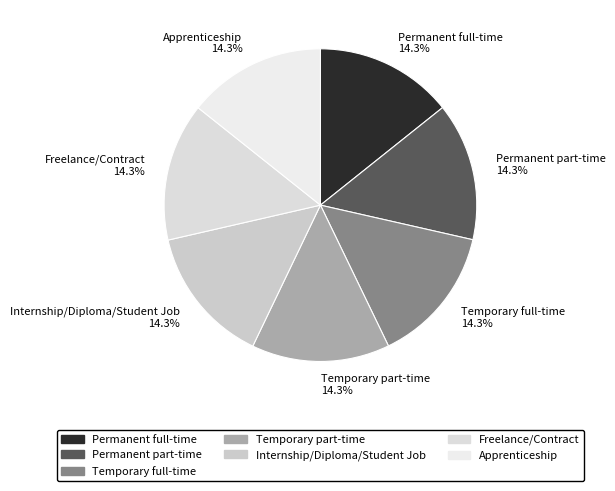

What is the ratio of the value at Internship/Diploma/Student Job to the value at Apprenticeship?

1.0